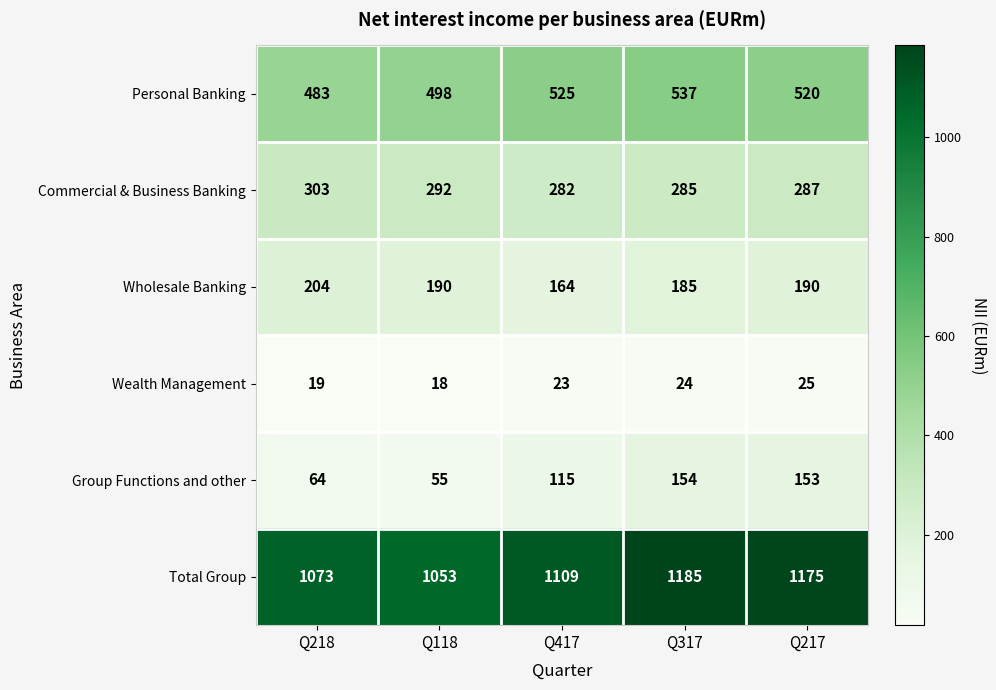

At how many categories does at least one series exceed 866?

5